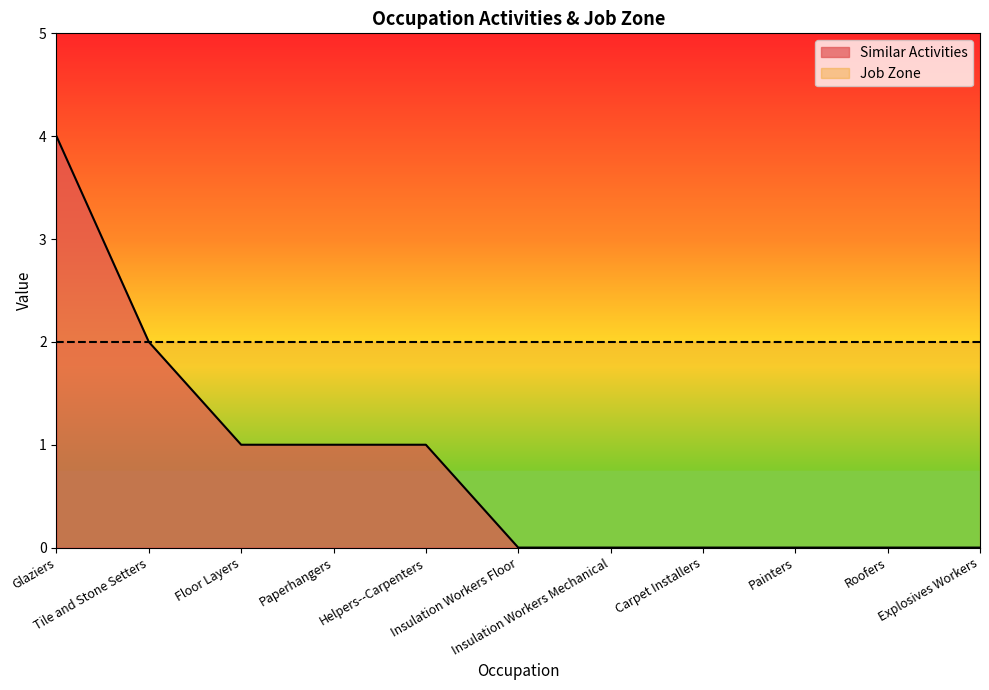

What is the difference between the values at Paperhangers and Insulation Workers Mechanical?

1